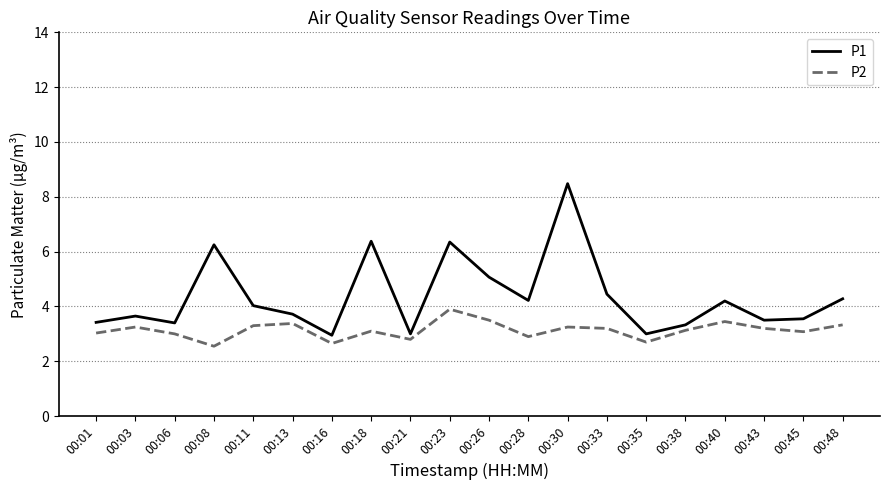

Rank the series by their maximum value, from highest to lowest.

P1, P2